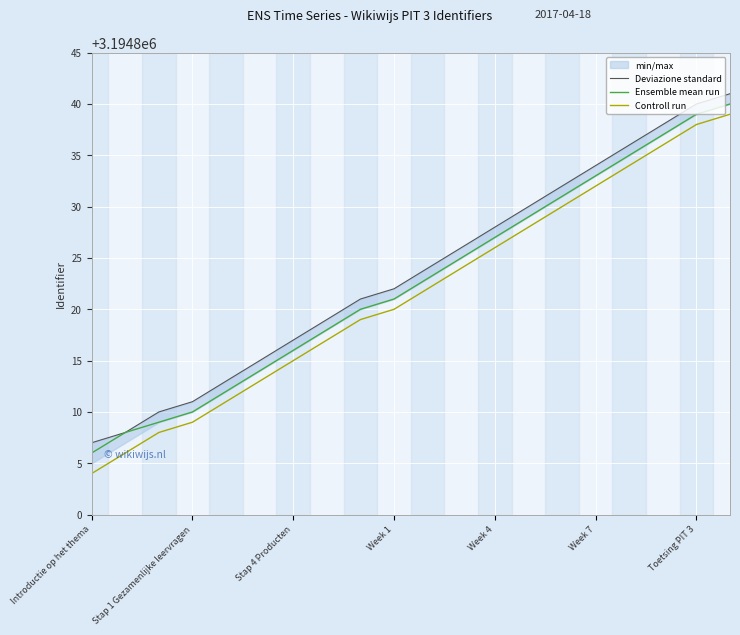

True or false: Controll run and Ensemble mean run cross at least once.

False